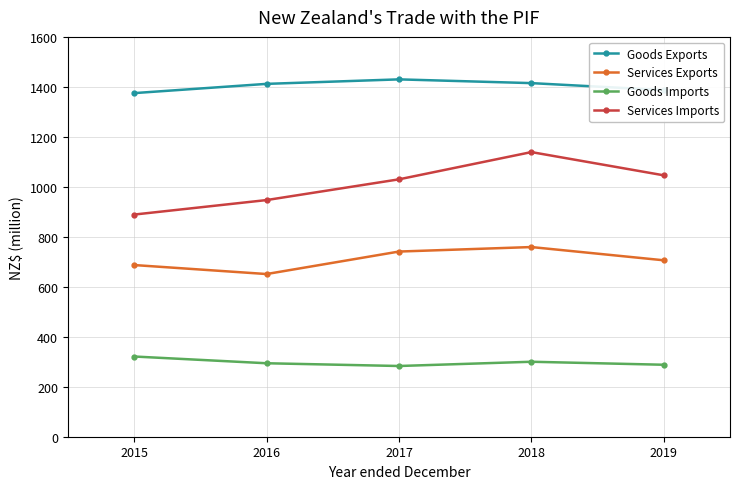

List the series in order of their peak value, highest first.

Goods Exports, Services Imports, Services Exports, Goods Imports